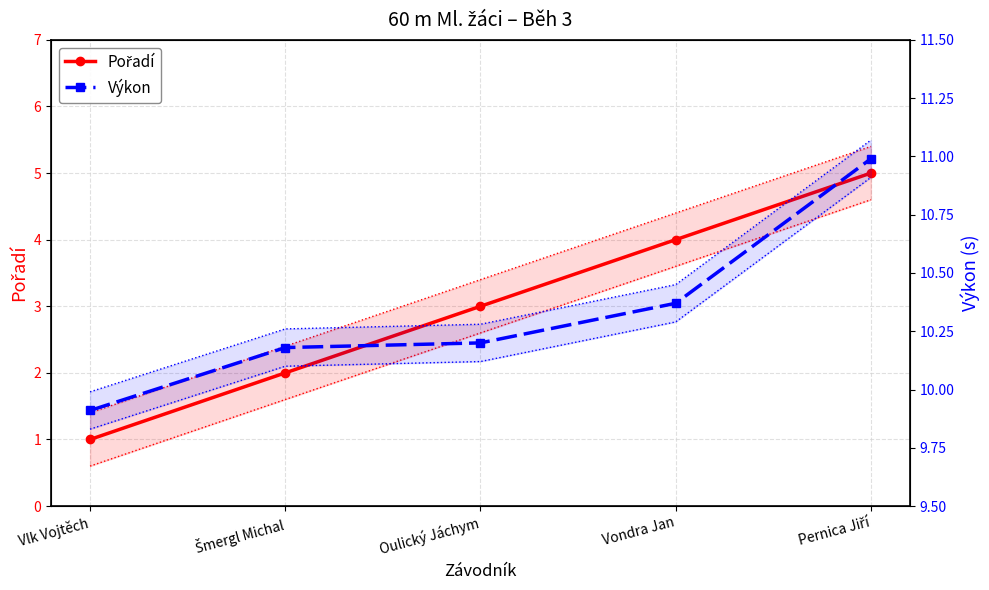

What is the label of the 4th point from the right?

Šmergl Michal